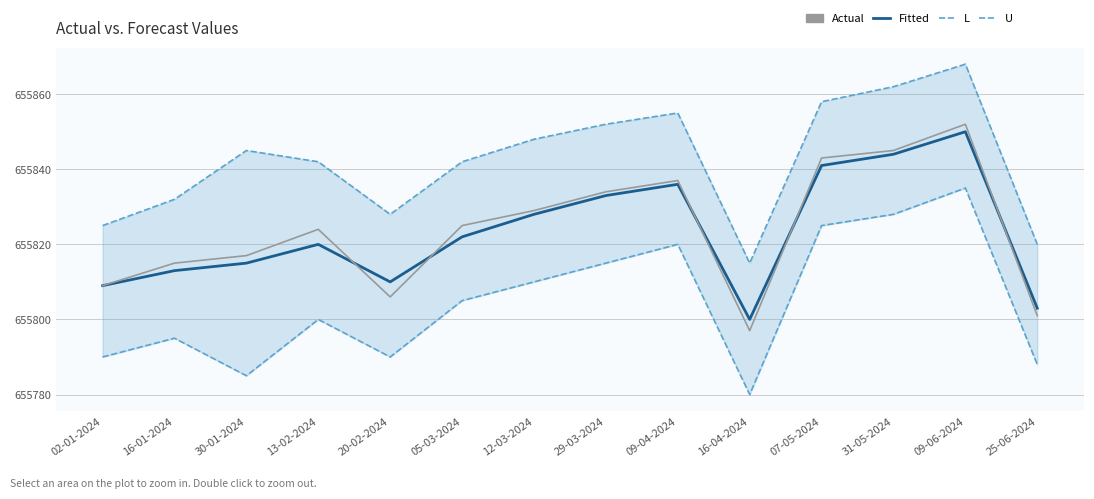

What is the approximate value of Actual at 13-02-2024?

655824